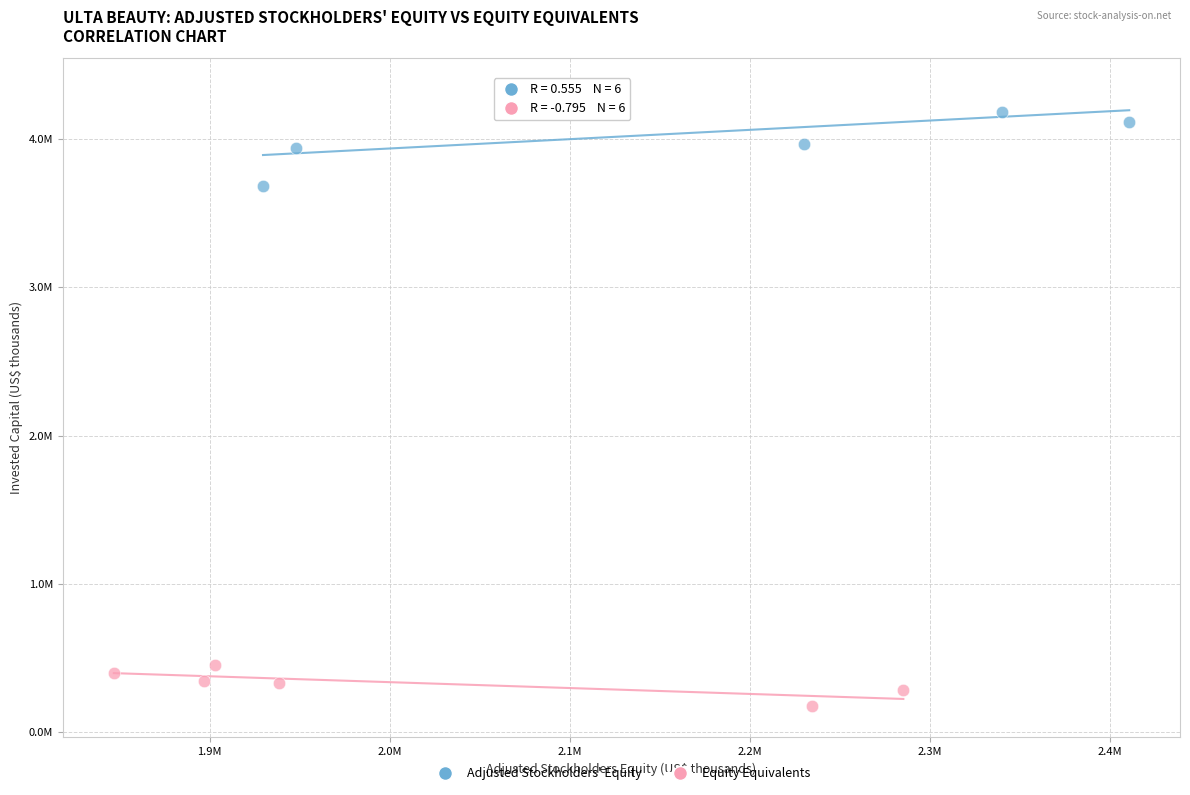

Which series has the largest Y range (max minus min)?

Adjusted Stockholders' Equity